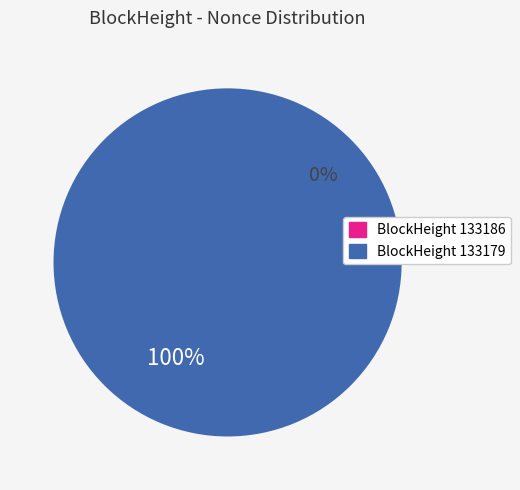

Is the sum of 133186 and 133179 greater than half?

Yes